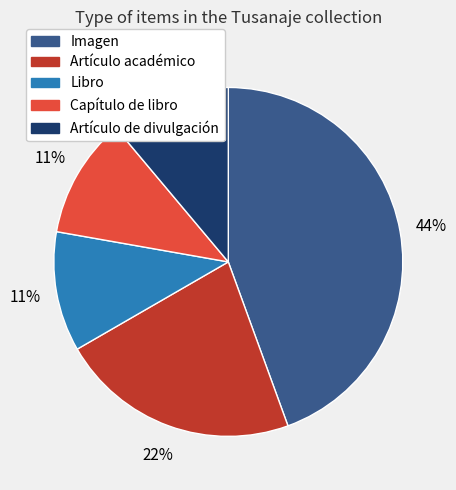

Combined, do Libro and Capítulo de libro account for over 50%?

No